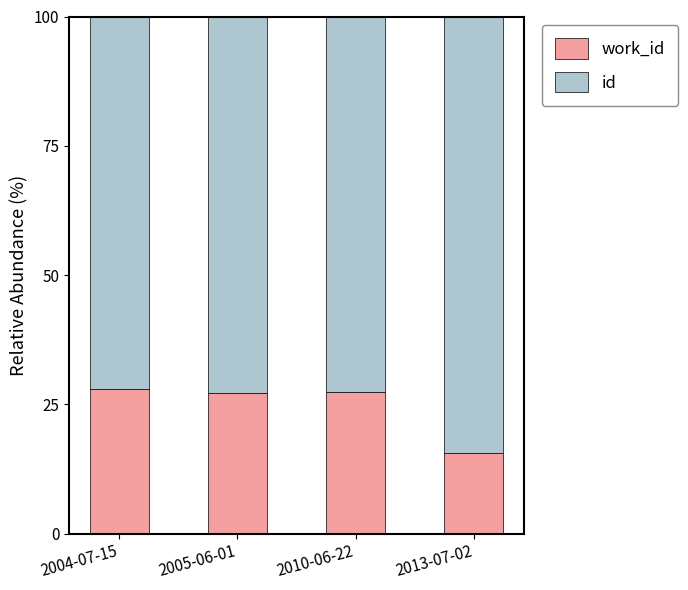

What is the total value across all series at 2004-07-15?

100.0